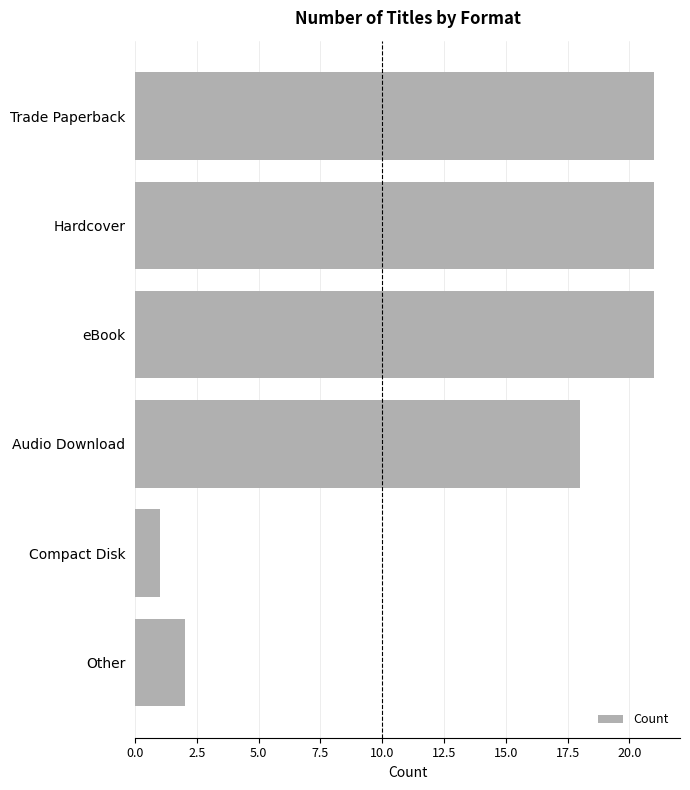

What is the greatest value displayed?

21